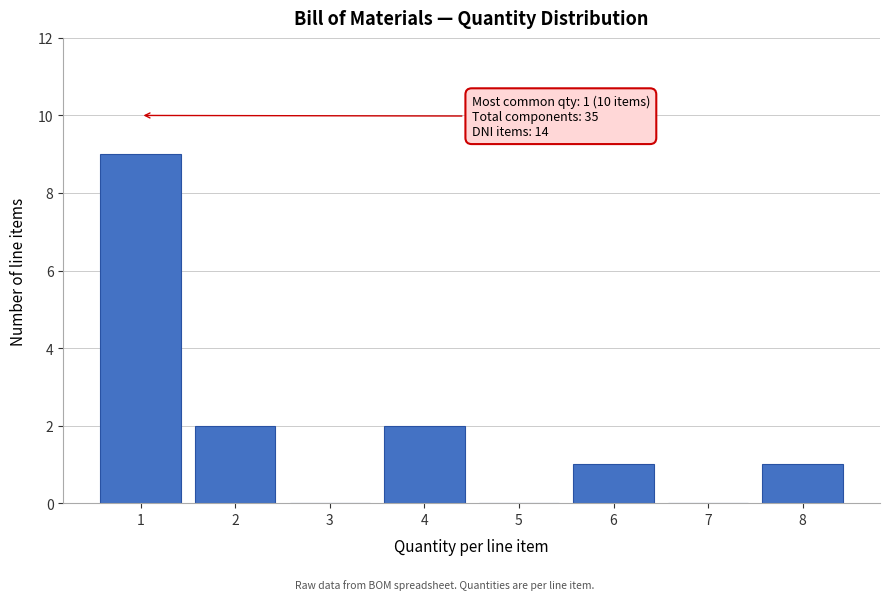

Reading left to right, transcribe all the data shown in this chart.

1=9	2=2	3=0	4=2	5=0	6=1	7=0	8=1